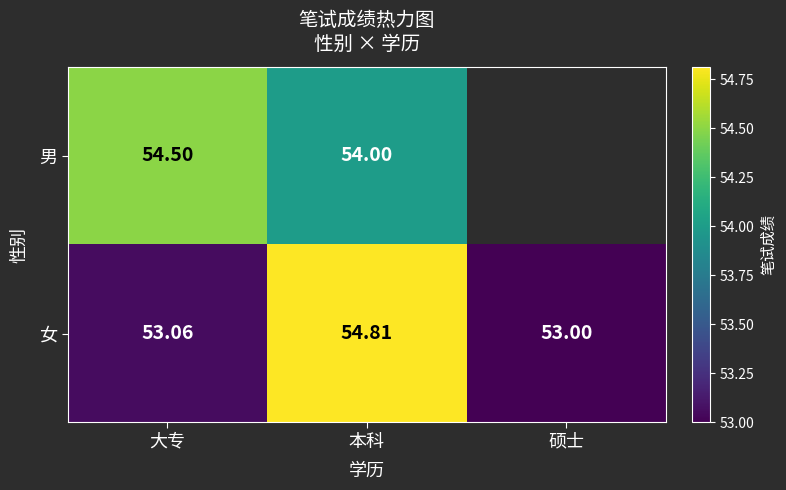

What is the total value across all series at 大专?

107.6